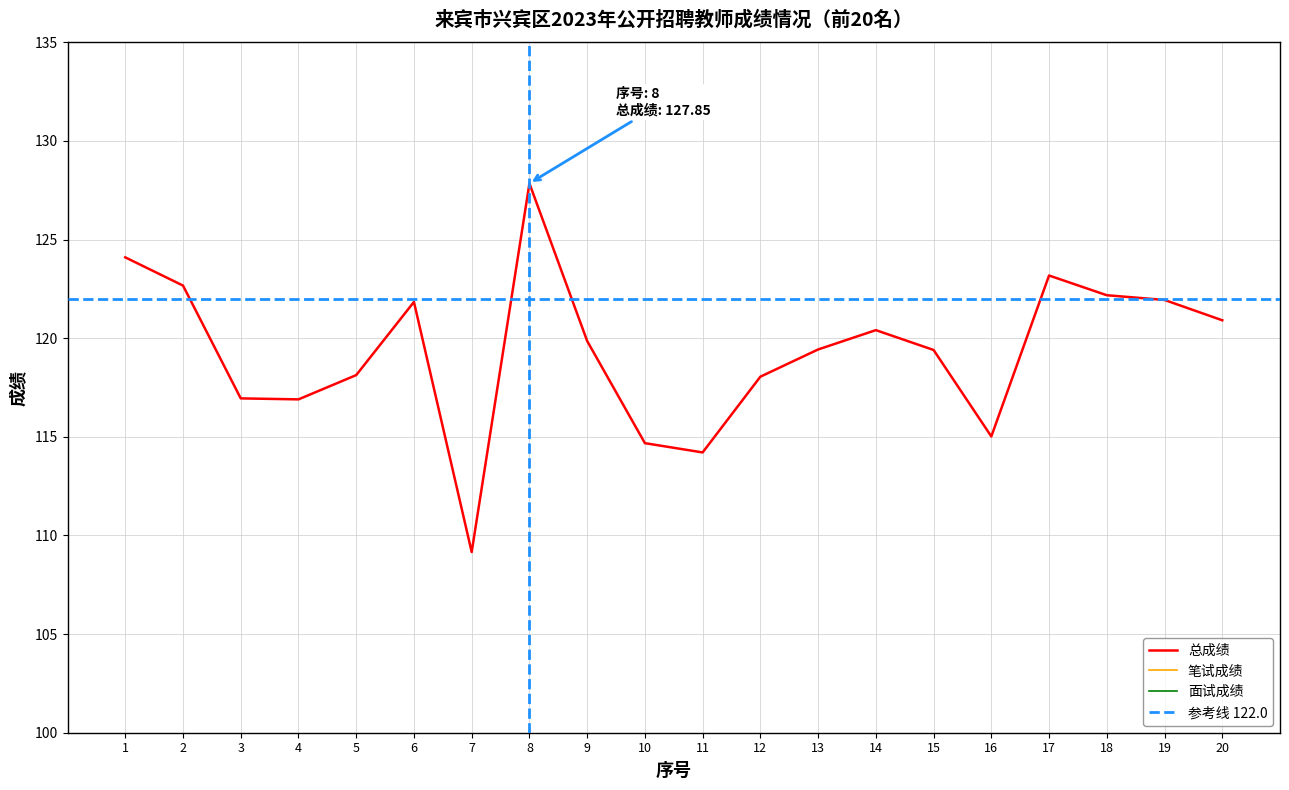

Count the number of data series in this chart.

3